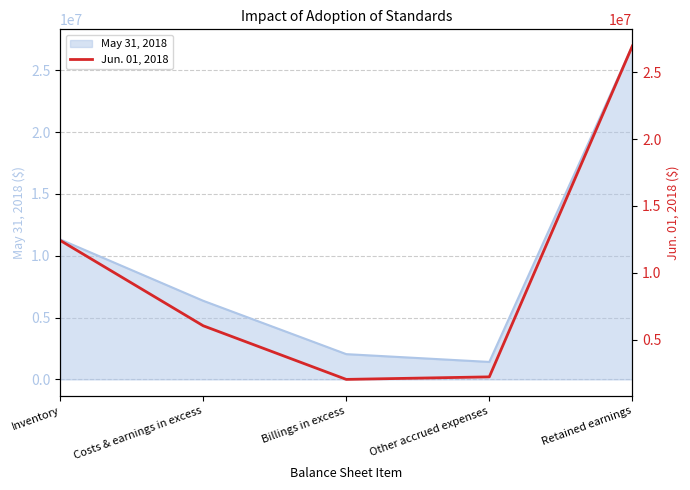

At which label does the data first exceed 6030454?

Inventory